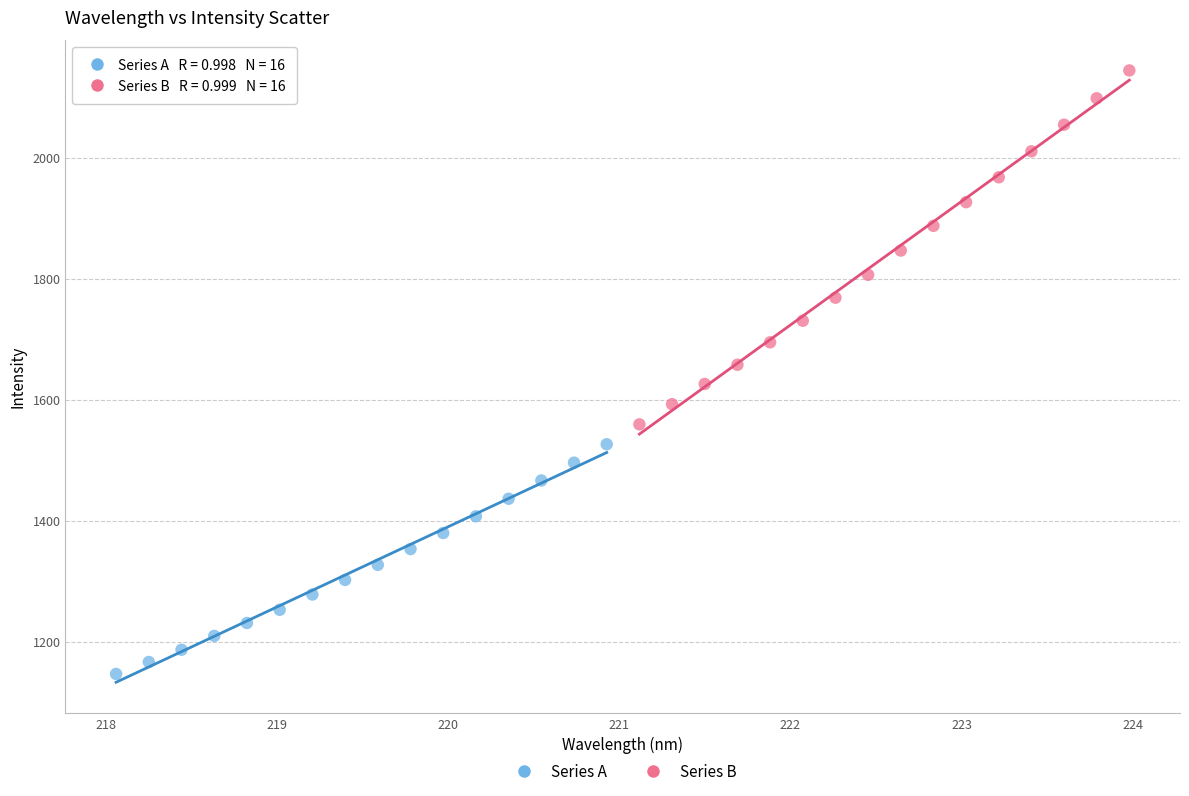

What are all the series names shown in the legend?

Series A, Series B